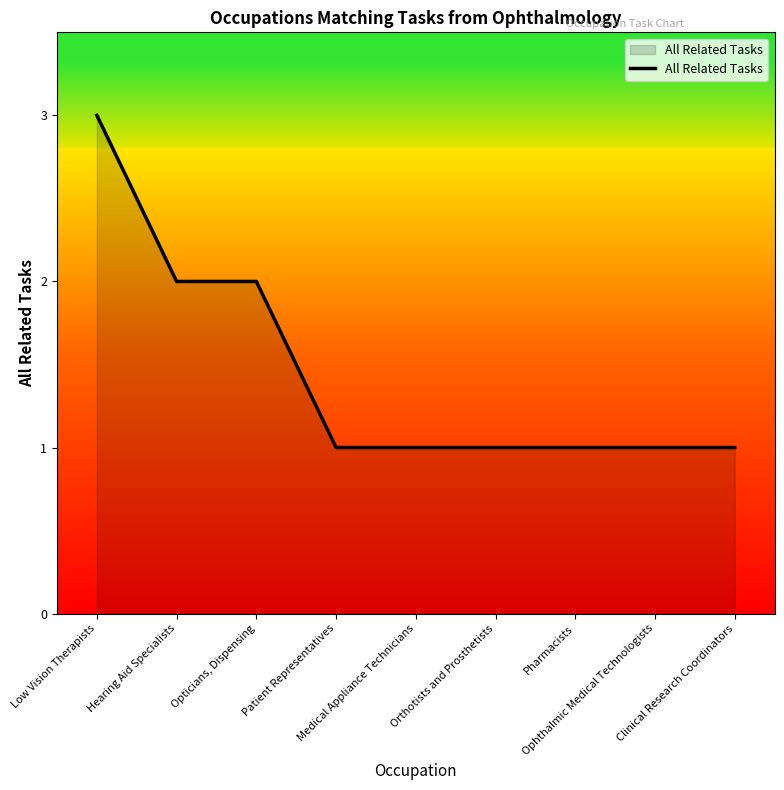

Reading left to right, what are all the values shown in this chart?

Low Vision Therapists=3	Hearing Aid Specialists=2	Opticians, Dispensing=2	Patient Representatives=1	Medical Appliance Technicians=1	Orthotists and Prosthetists=1	Pharmacists=1	Ophthalmic Medical Technologists=1	Clinical Research Coordinators=1